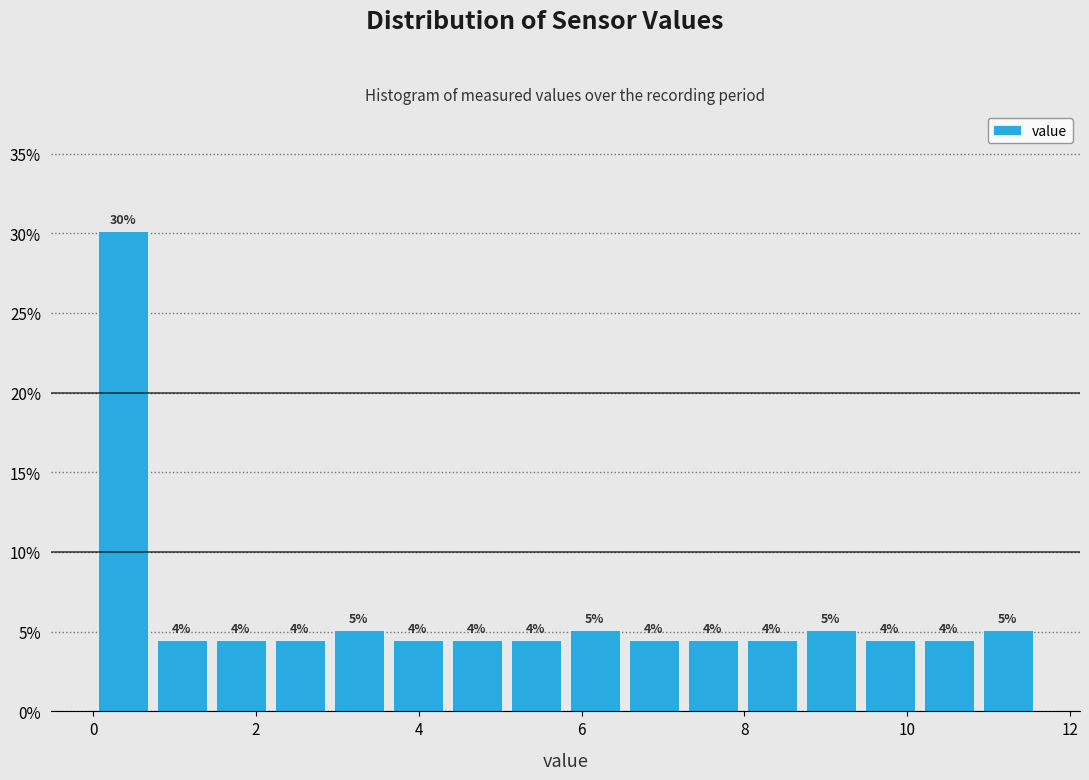

Around what value on the x-axis is the tallest bar? Give the approximate position of its centre, as read against the axis.

0.4